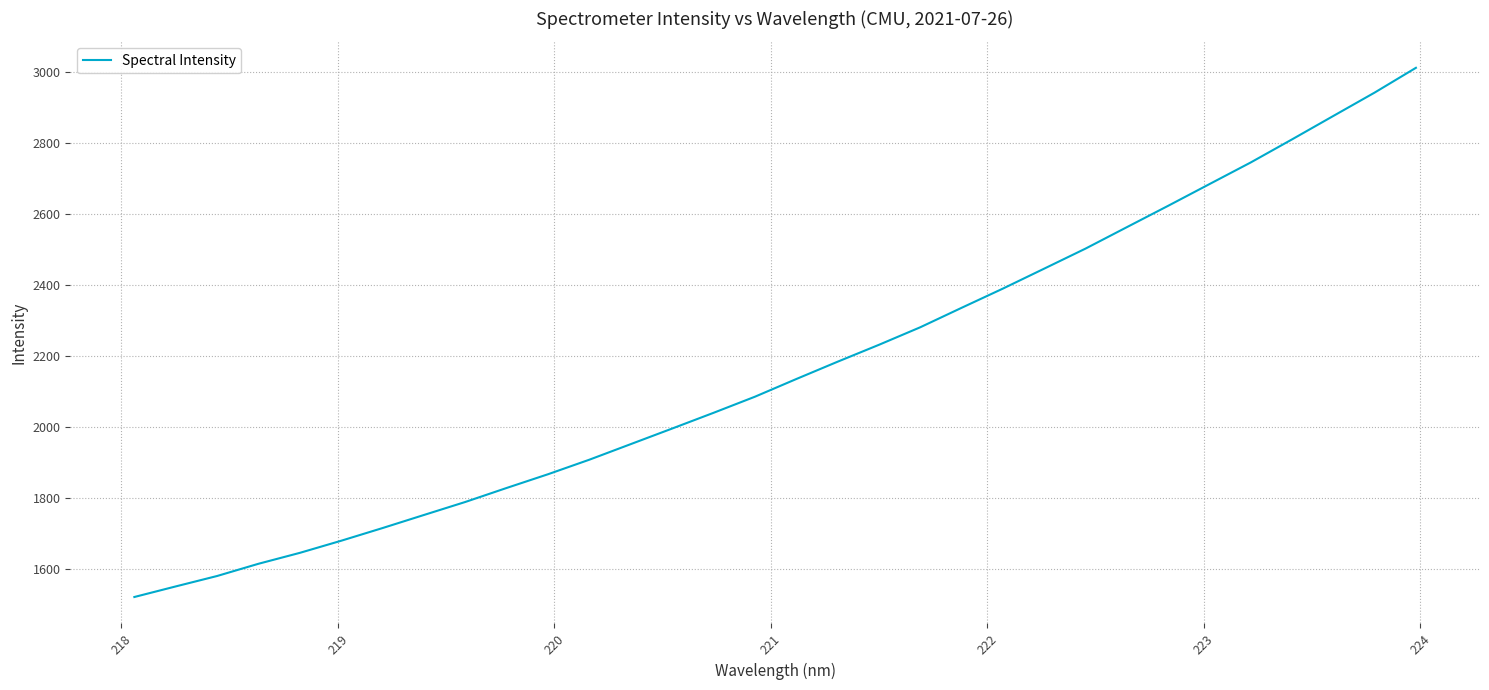

Does the chart display data point markers on the line(s)?

No